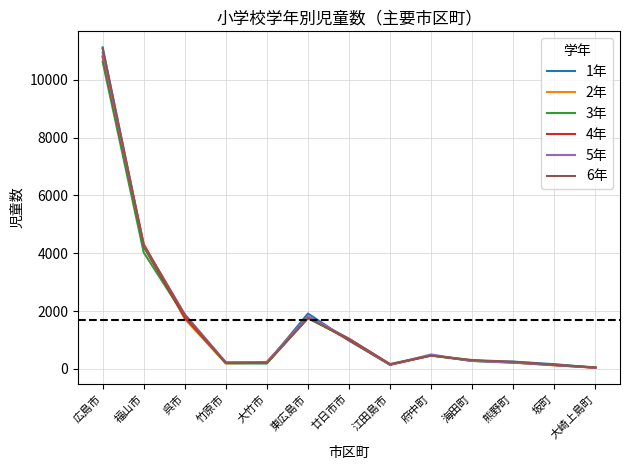

Count the number of data series in this chart.

6